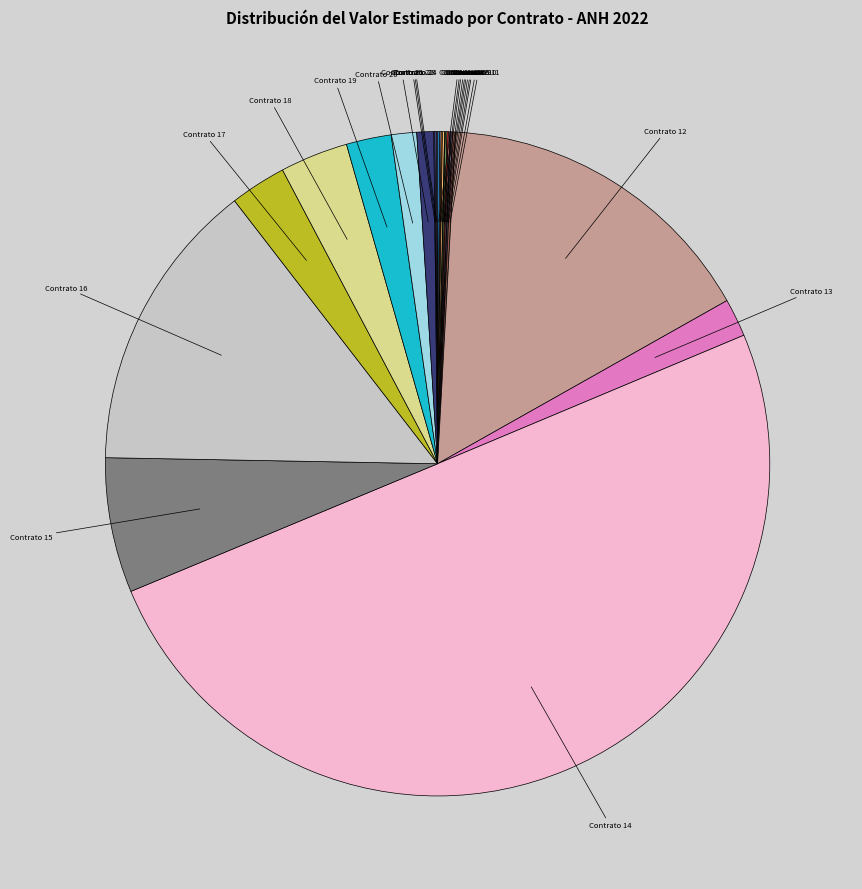

What percentage is the Contrato 14 slice, to the nearest percent?

50%